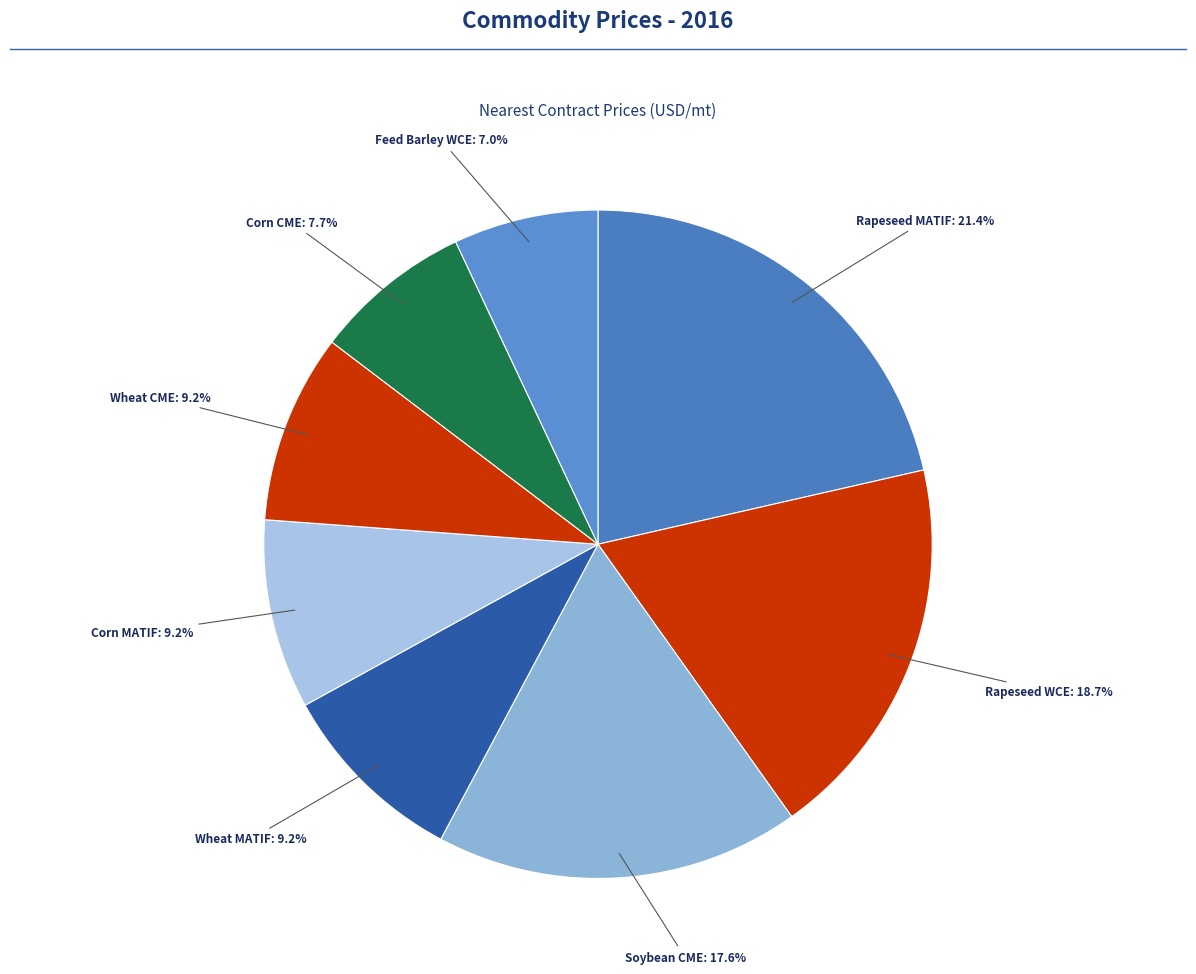

To the nearest percent, what is the average slice percentage?

13%